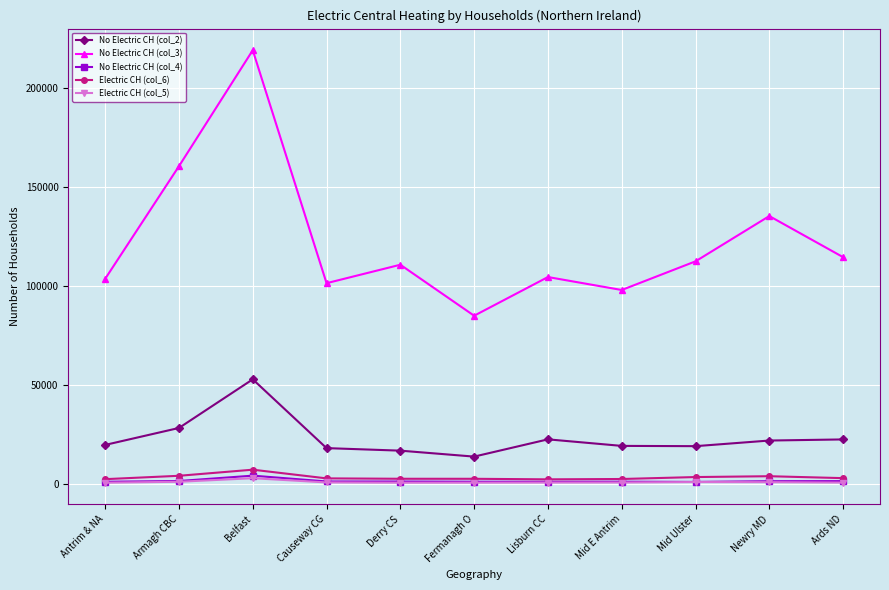

What position from the right is Causeway CG?

8